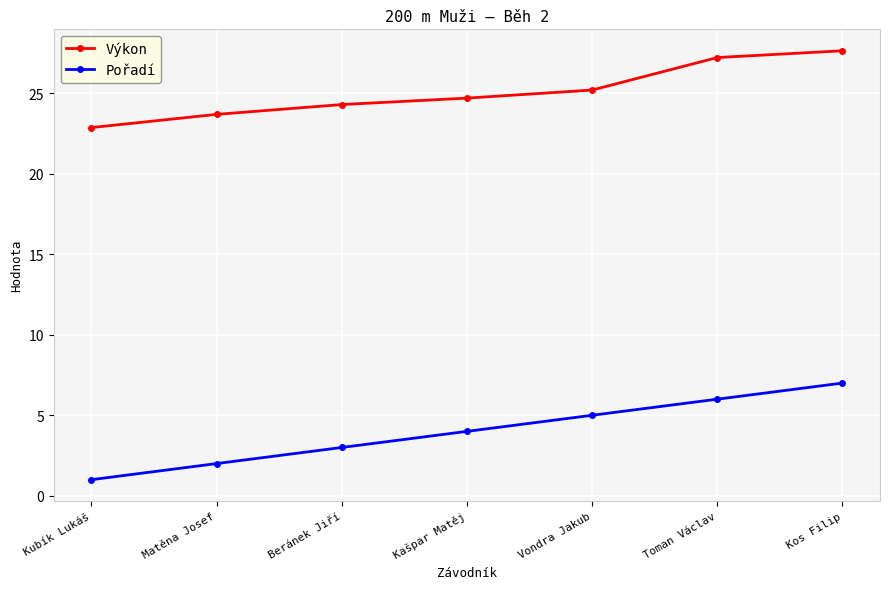

What is the difference between the maximum and minimum values in the Pořadí series?

6.0